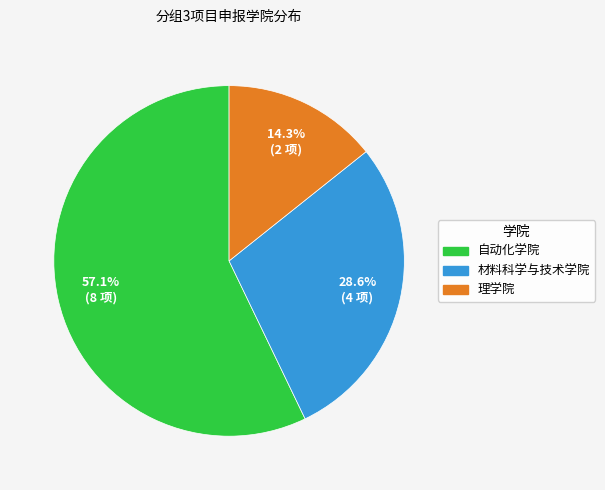

Is there a majority slice in this chart?

Yes